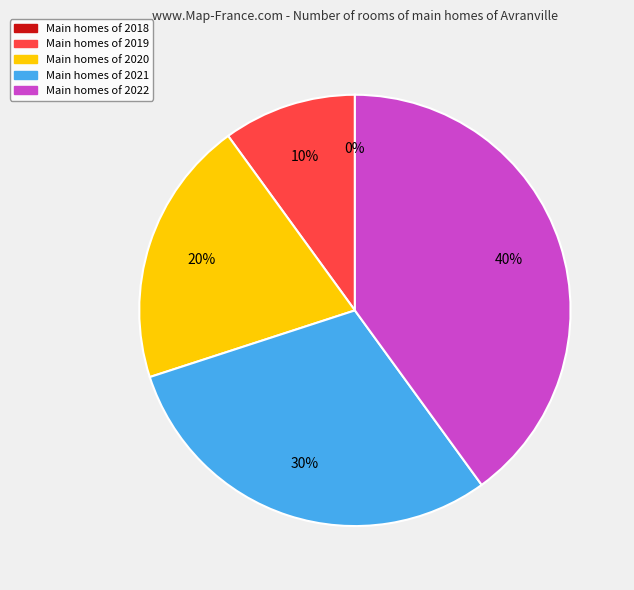

Does any single category account for the majority?

No